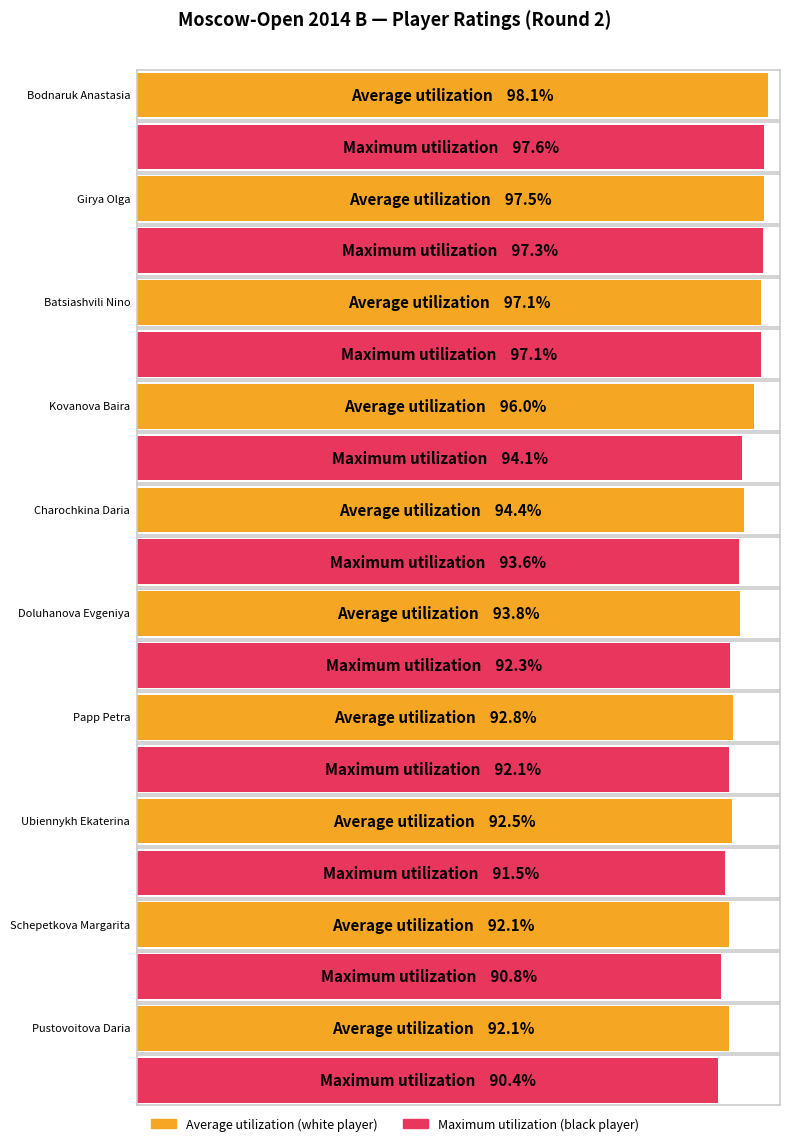

List the labels in order of Average utilization value, smallest first.

Schepetkova Margarita, Pustovoitova Daria, Ubiennykh Ekaterina, Papp Petra, Doluhanova Evgeniya, Charochkina Daria, Kovanova Baira, Batsiashvili Nino, Girya Olga, Bodnaruk Anastasia